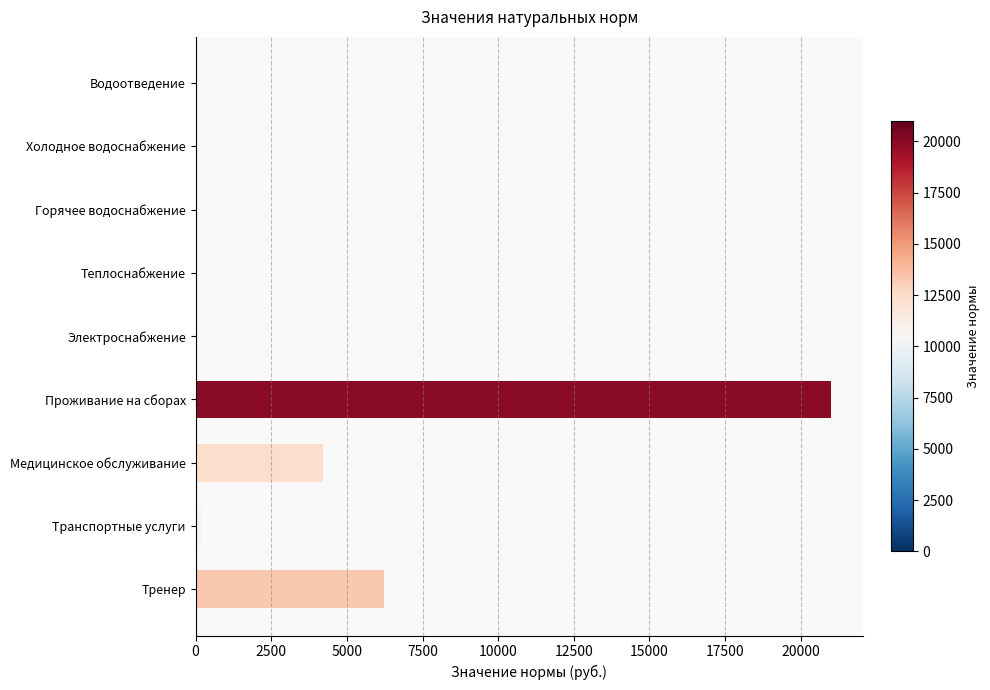

How many data points does each series have?

9